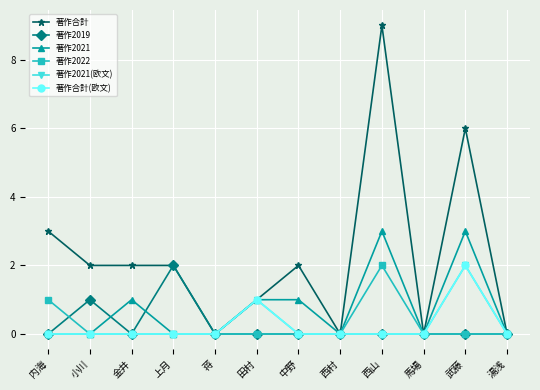

True or false: 著作2021 has more than 1 points higher than both neighbors.

True